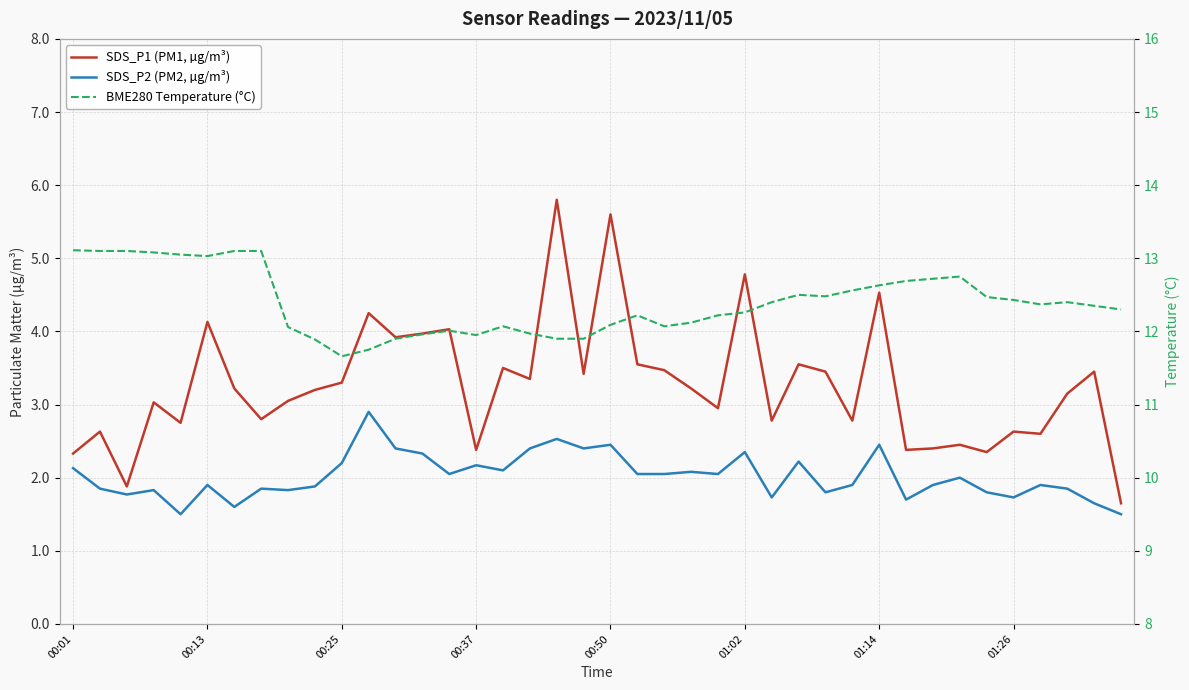

How many series are shown in this chart?

3